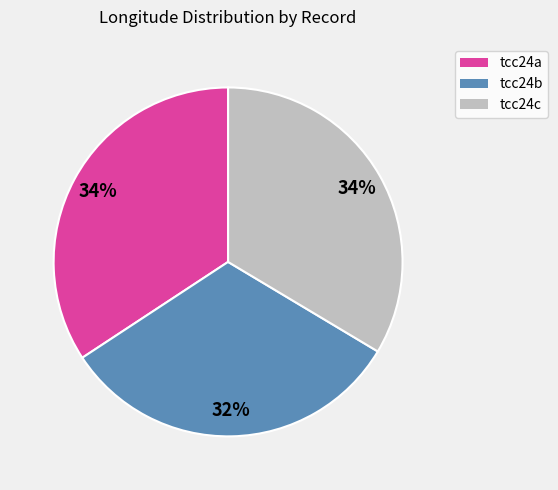

What is the ratio of the value at tcc24a to the value at tcc24b?

1.1